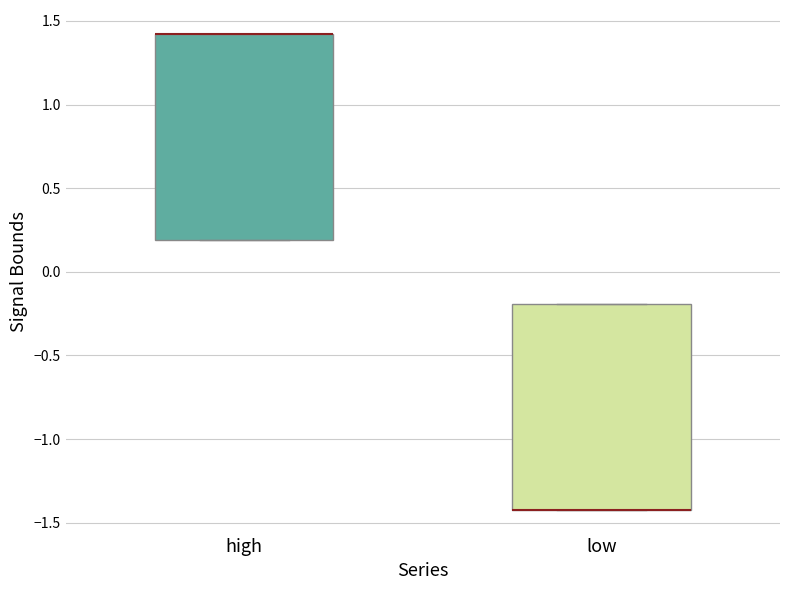

Reading left to right, transcribe this box plot: for each box, give where its median line is, the range the box spans, and where its two whiskers end, as read against the y-axis. The values are not printed on the chart, so give them approximately, as read against the axis.

high: median 1.4 (drawn on the box's upper edge), box 0.2 to 1.4, whiskers 0.2 to 1.4
low: median -1.4 (drawn on the box's lower edge), box -1.4 to -0.2, whiskers -1.4 to -0.2